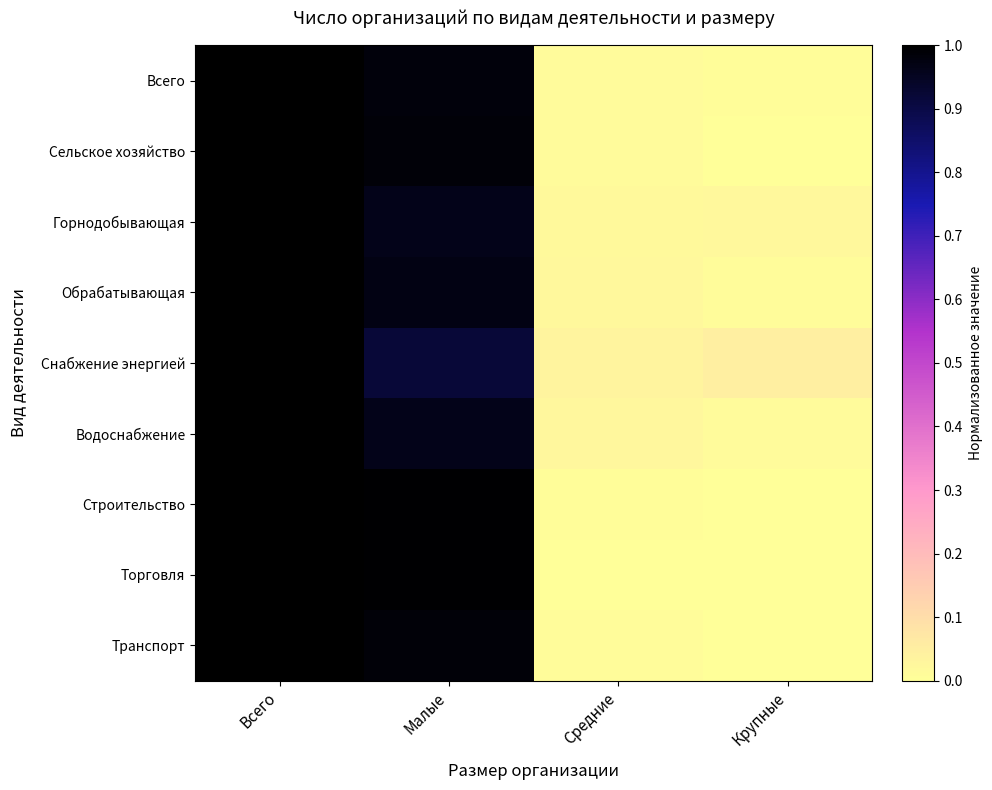

Which series changed the most between Малые and Крупные?

Торговля